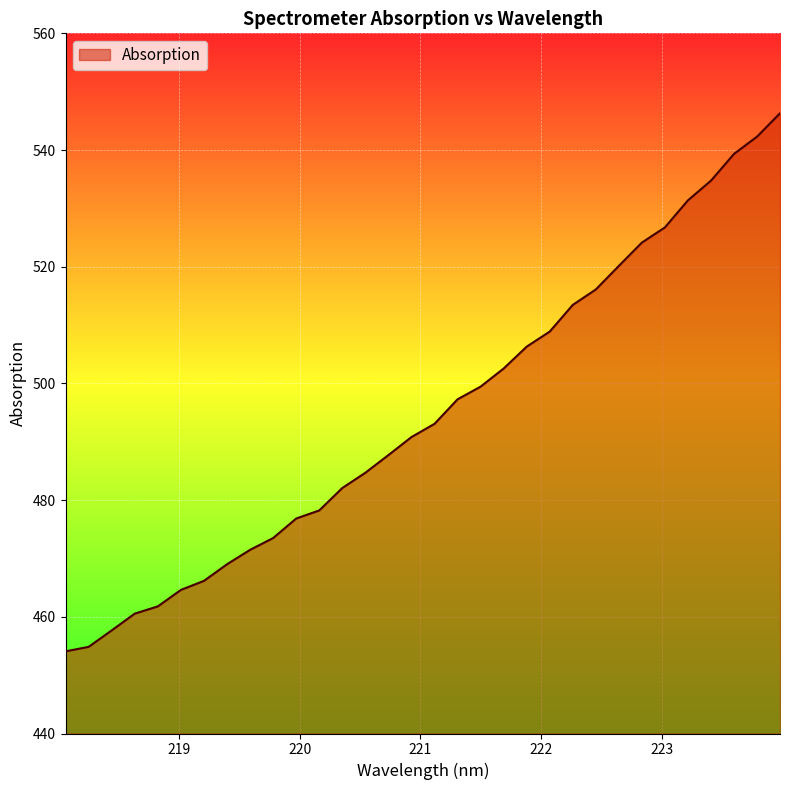

What is the difference between the second highest and second lowest values?

87.4